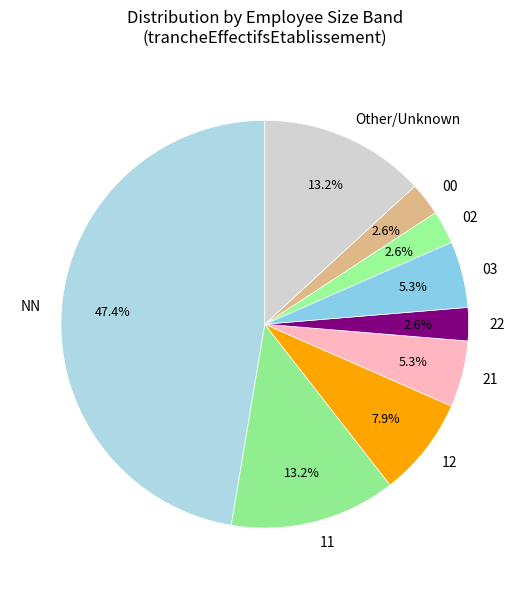

Count the number of slices in the pie.

9